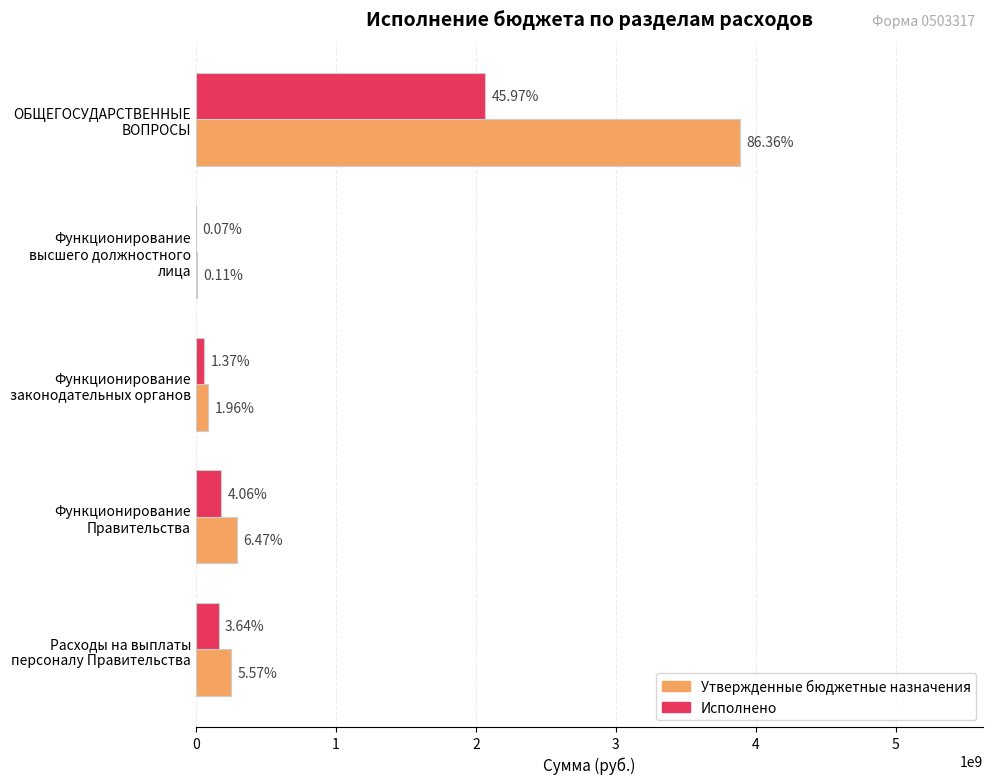

Rank the series by their maximum value, from lowest to highest.

Исполнено, Утвержденные бюджетные назначения